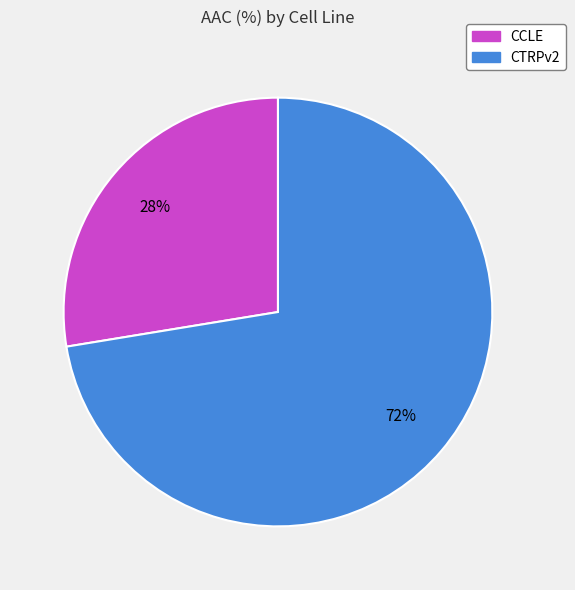

Count the number of slices in the pie.

2